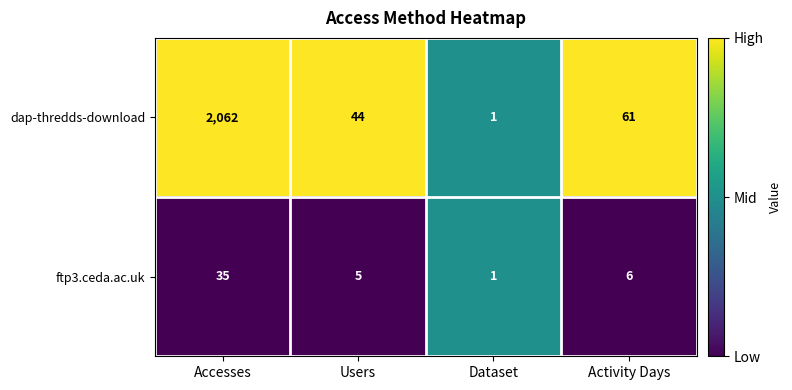

What is the difference between the maximum and minimum values in the dap-thredds-download series?

2061